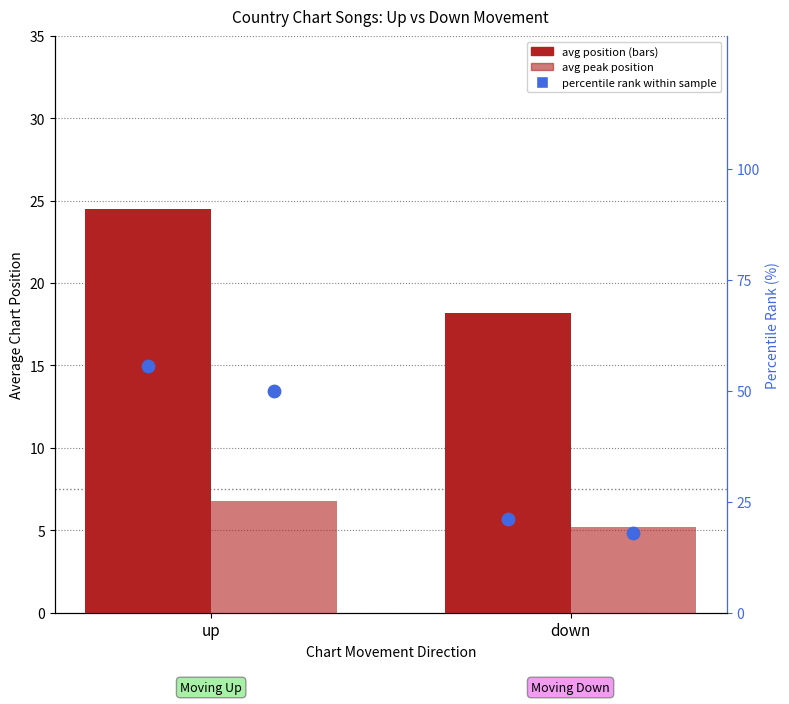

Which series has the widest spread of Y values?

percentile rank within sample